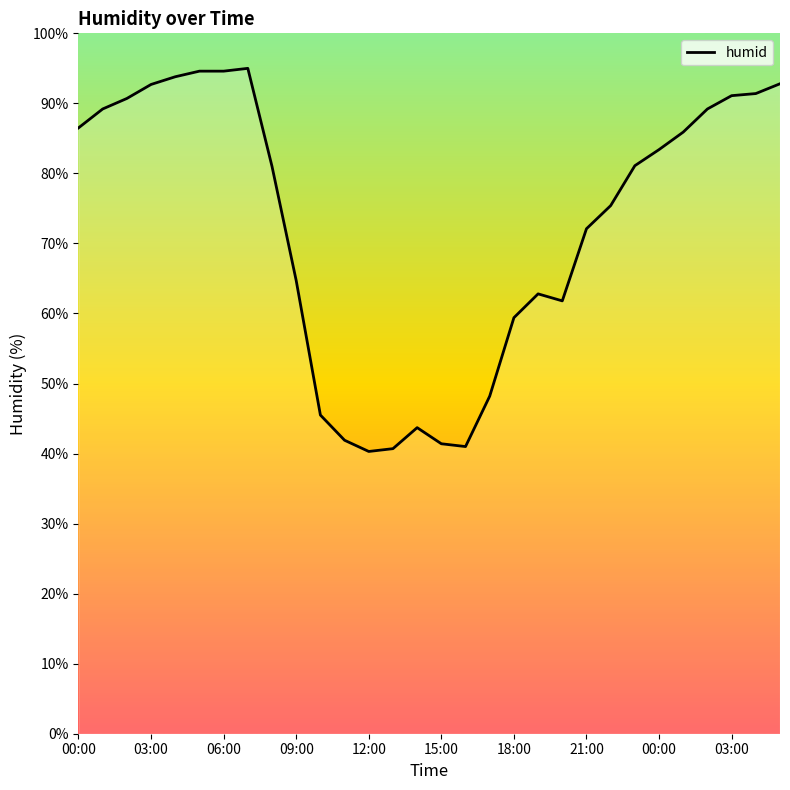

What is the maximum value shown in the chart?

95.0